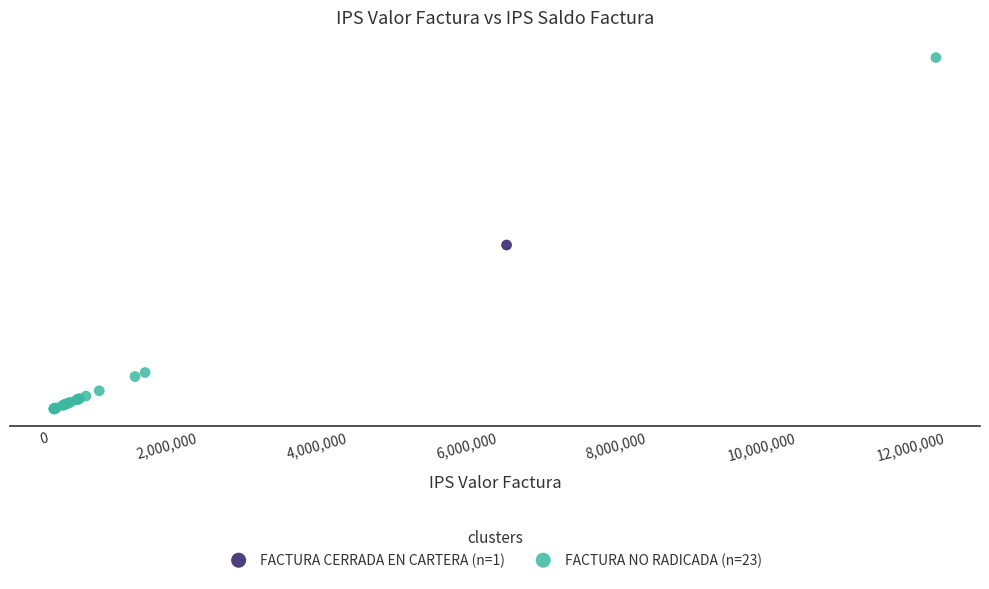

What are all the series names shown in the legend?

FACTURA CERRADA EN CARTERA (n=1), FACTURA NO RADICADA (n=23)